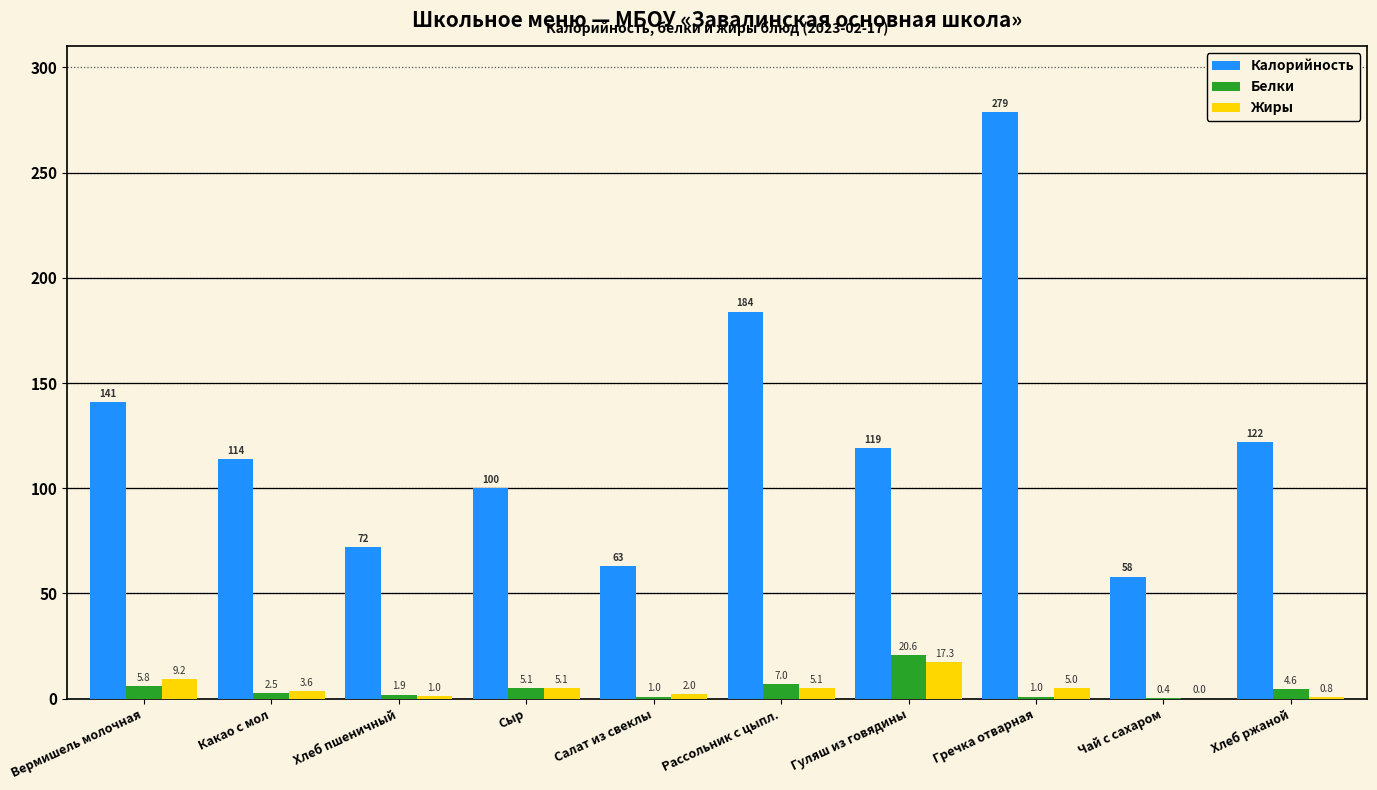

Which series changed the most between Сыр and Гуляш из говядины?

Калорийность